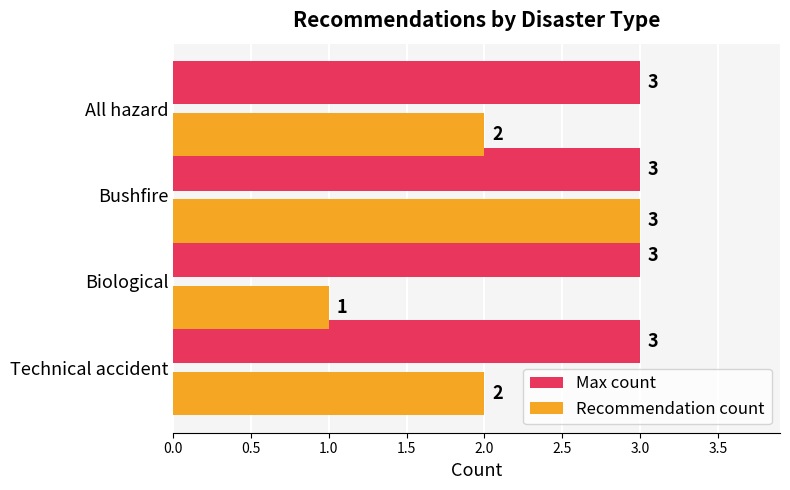

True or false: Max count has a value of 3 at Technical accident.

True